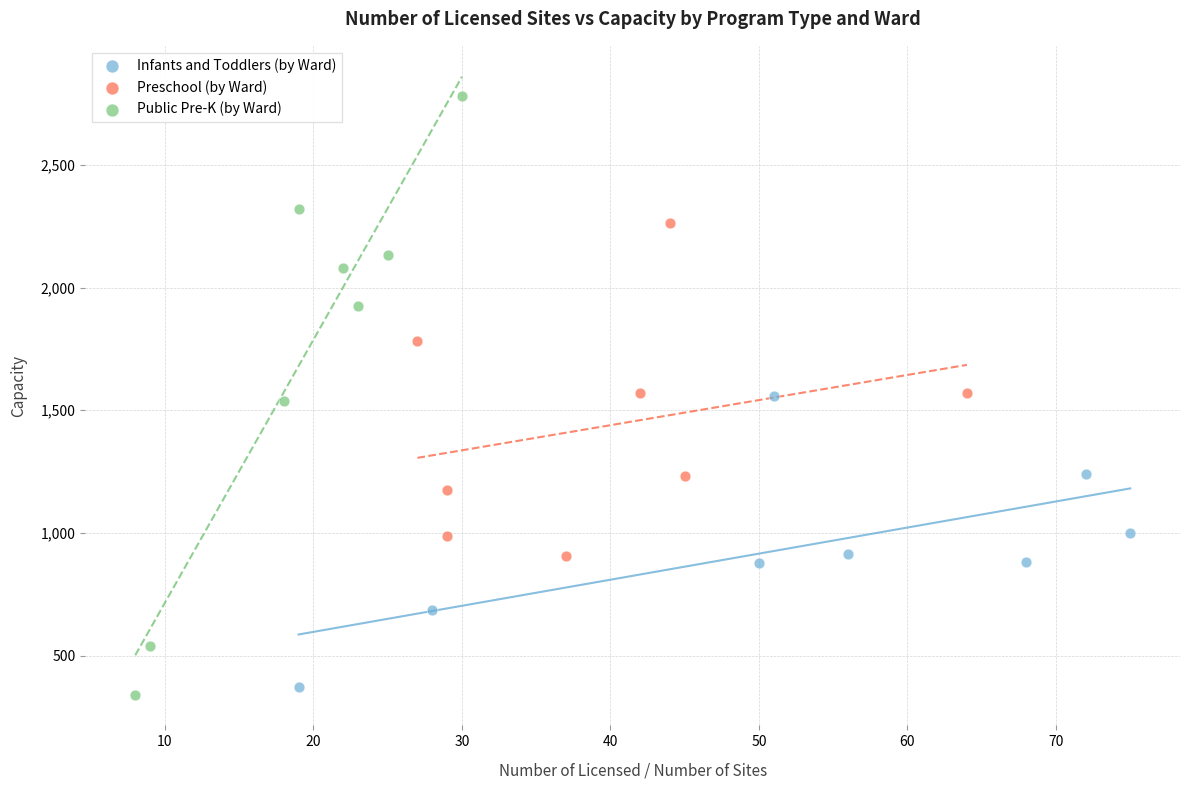

Which series has the widest spread of Y values?

Public Pre-K (by Ward)